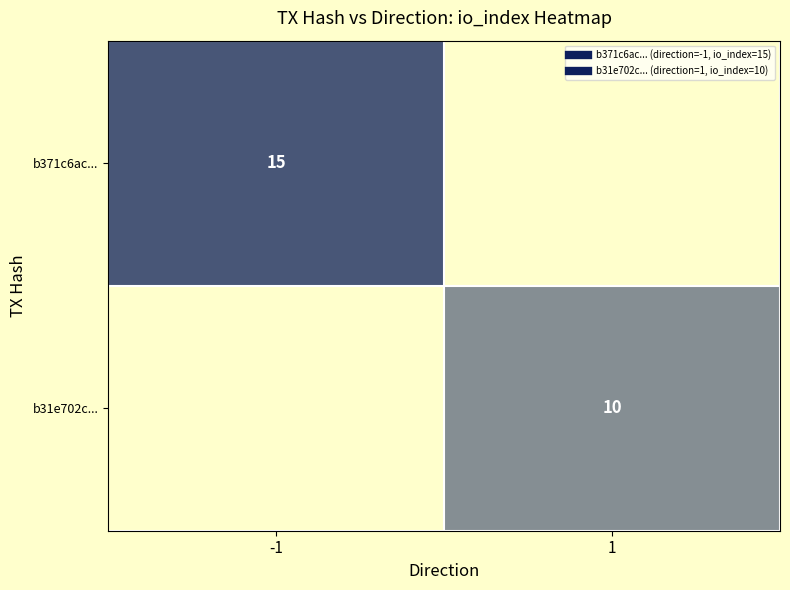

What is the approximate value of b371c6ac... at -1?

15.0